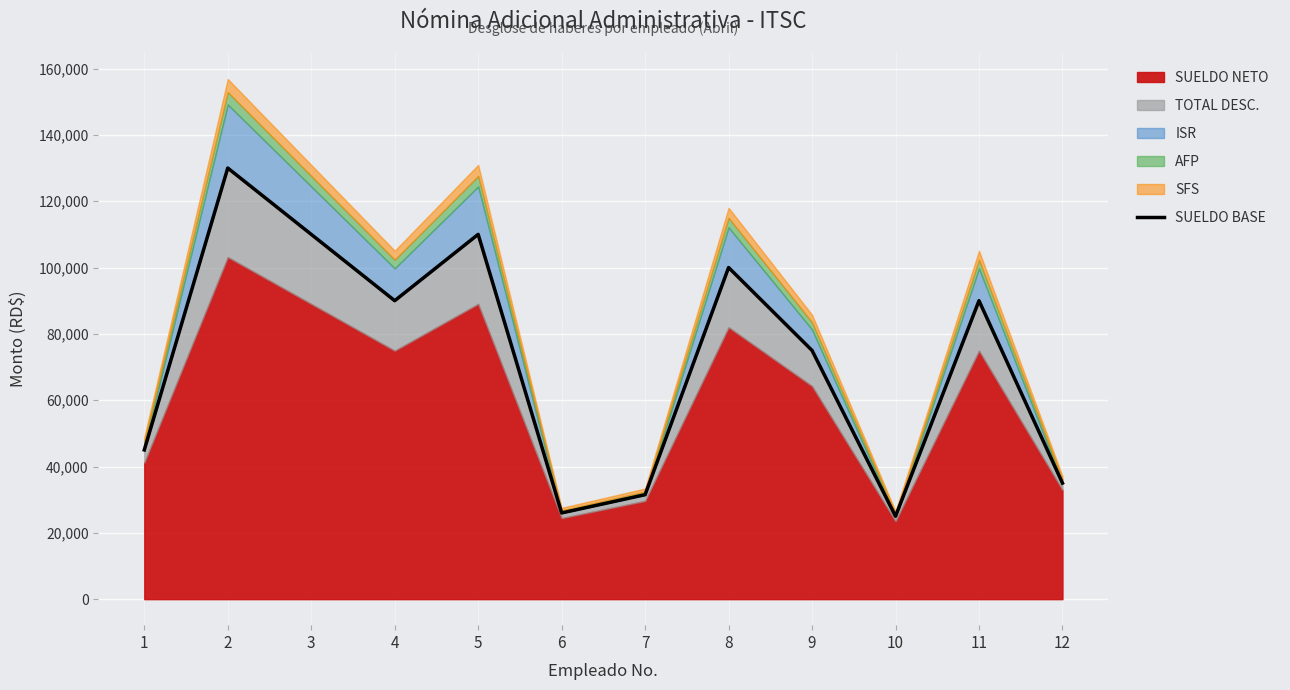

How many data points are less than 90000?

6